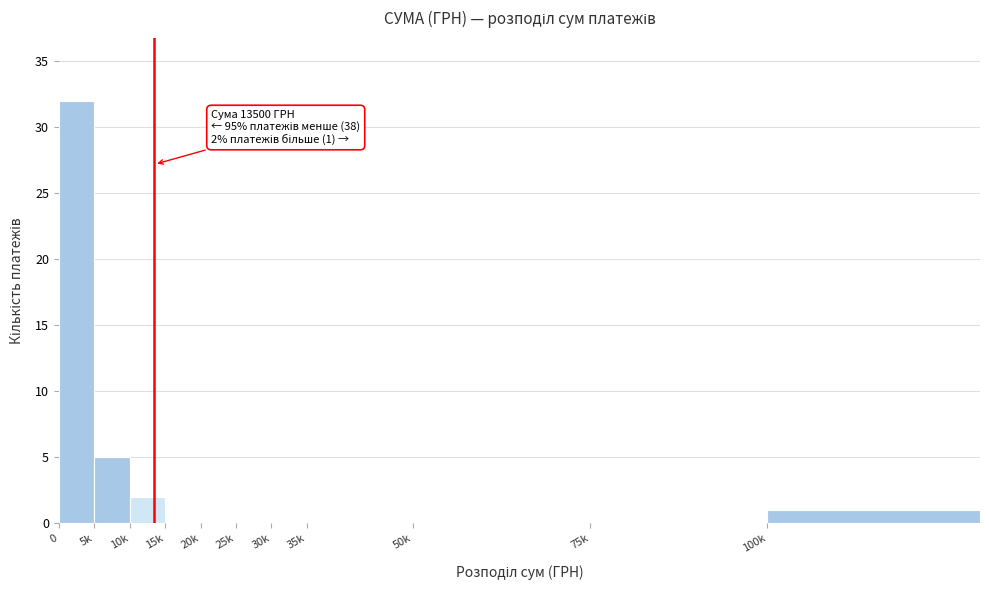

Reading left to right, what are all the values shown in this chart?

0=32	5k=5	10k=2	15k=0	20k=0	25k=0	30k=0	35k=0	50k=0	75k=0	100k=1